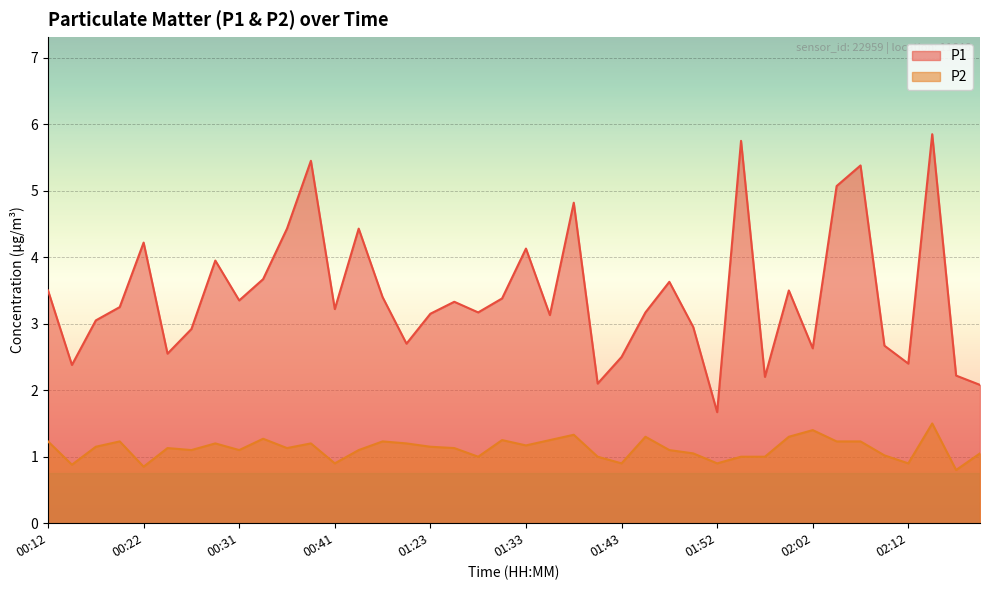

Reading left to right, transcribe all the data shown in this chart.

P1: 3.5	2.4	3.0	3.2	4.2	2.5	2.9	4.0	3.4	3.7	4.4	5.5	3.2	4.4	3.4	2.7	3.1	3.3	3.2	3.4	4.1	3.1	4.8	2.1	2.5	3.2	3.6	3.0	1.7	5.8	2.2	3.5	2.6	5.1	5.4	2.7	2.4	5.8	2.2	2.1
P2: 1.2	0.9	1.1	1.2	0.8	1.1	1.1	1.2	1.1	1.3	1.1	1.2	0.9	1.1	1.2	1.2	1.1	1.1	1.0	1.2	1.2	1.2	1.3	1.0	0.9	1.3	1.1	1.1	0.9	1.0	1.0	1.3	1.4	1.2	1.2	1.0	0.9	1.5	0.8	1.1